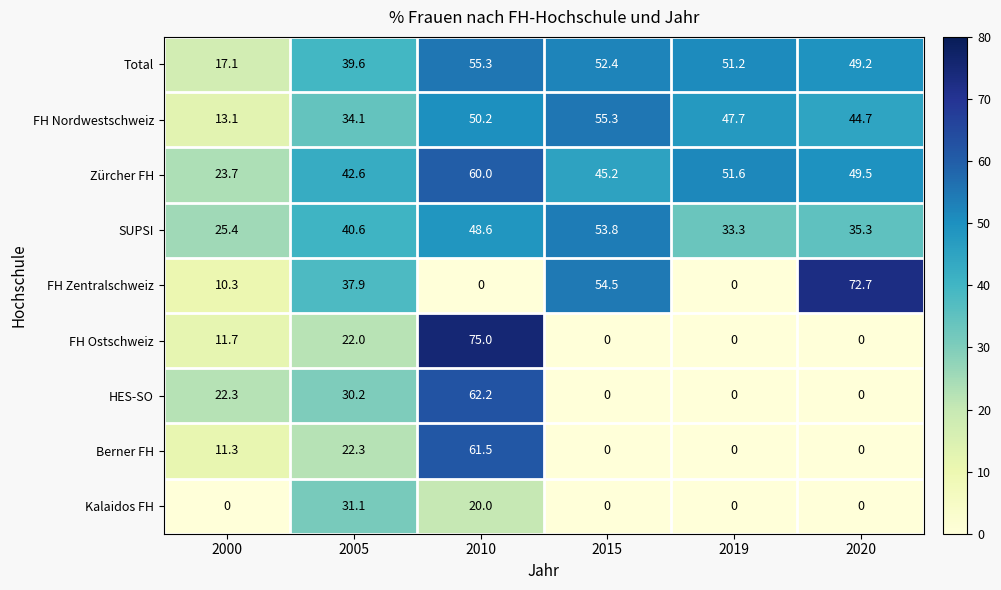

What is the difference between the second highest and minimum values in the FH Zentralschweiz series?

54.5